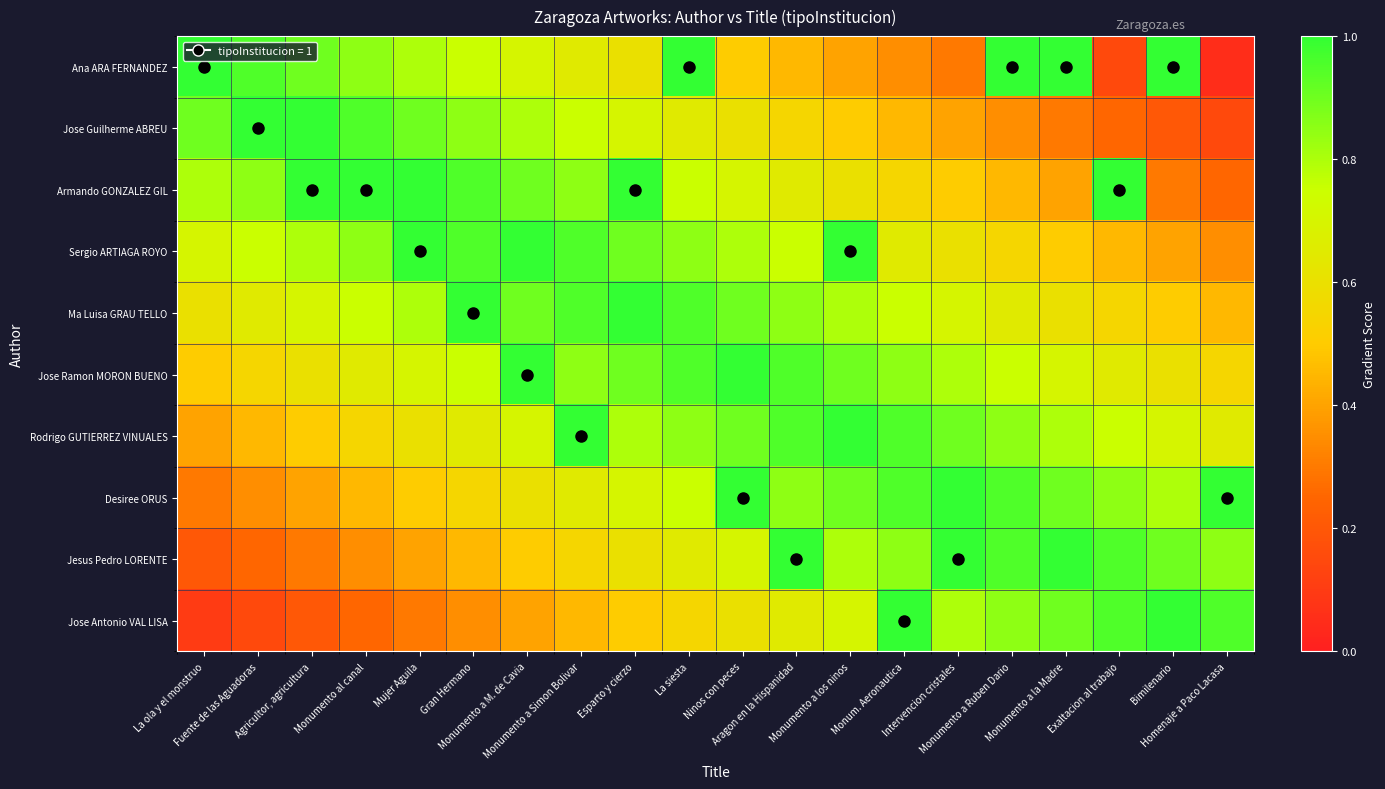

At which category does the chart reach its peak across all series?

La ola y el monstruo